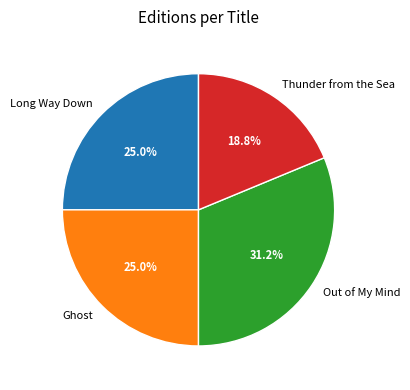

Is there any slice that represents more than half of the pie?

No